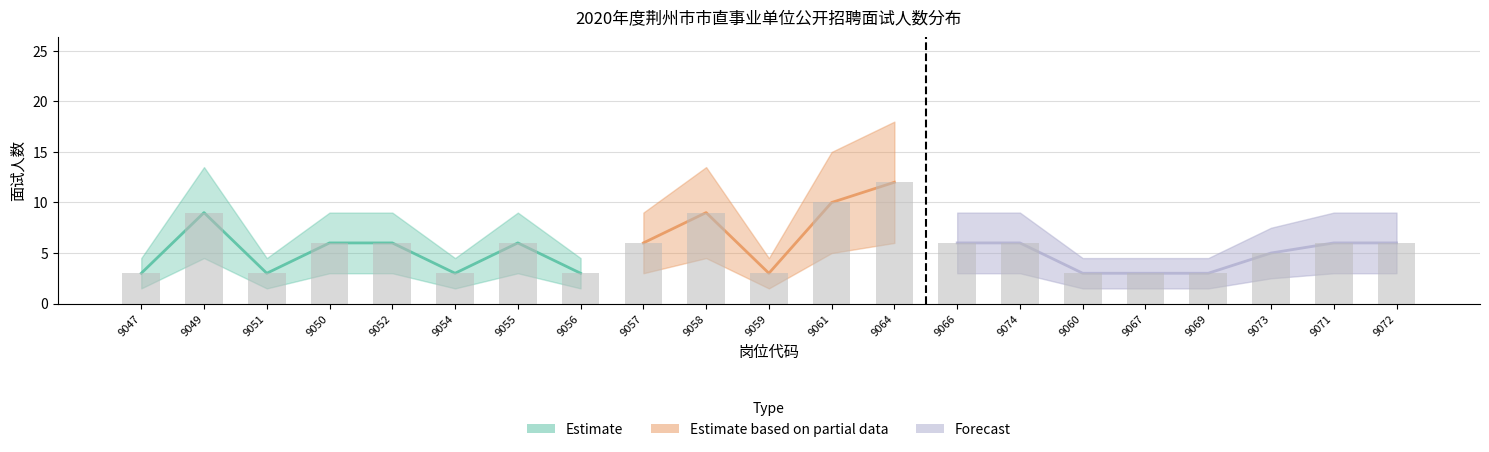

What is the label of the 16th bar from the right?

9054